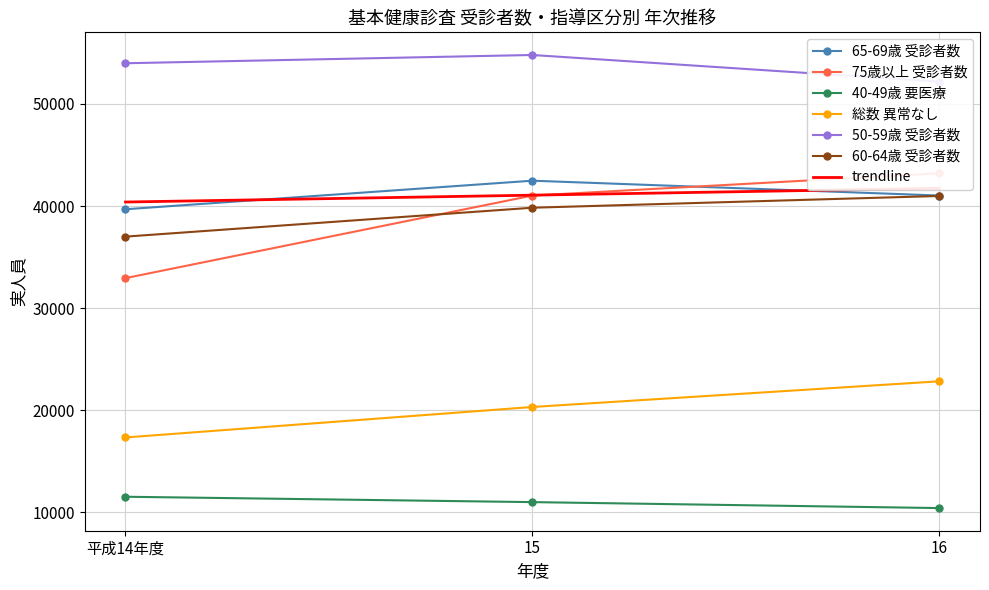

Reading left to right, list all the values displayed in this chart.

65-69歳 受診者数: 平成14年度=39685	15=42483	16=41030
75歳以上 受診者数: 平成14年度=32942	15=41027	16=43209
40-49歳 要医療: 平成14年度=11531	15=11005	16=10422
総数 異常なし: 平成14年度=17337	15=20321	16=22836
50-59歳 受診者数: 平成14年度=53985	15=54794	16=52183
60-64歳 受診者数: 平成14年度=37006	15=39836	16=40988